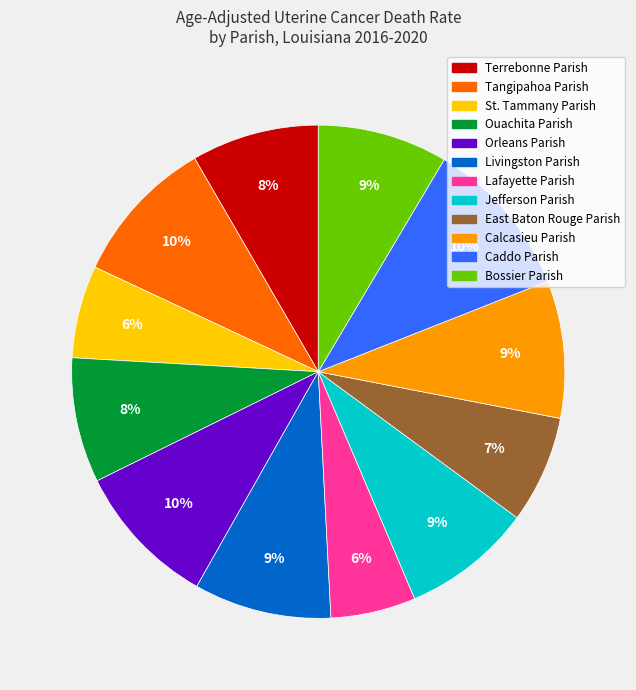

Is Livingston Parish the majority of the pie?

No